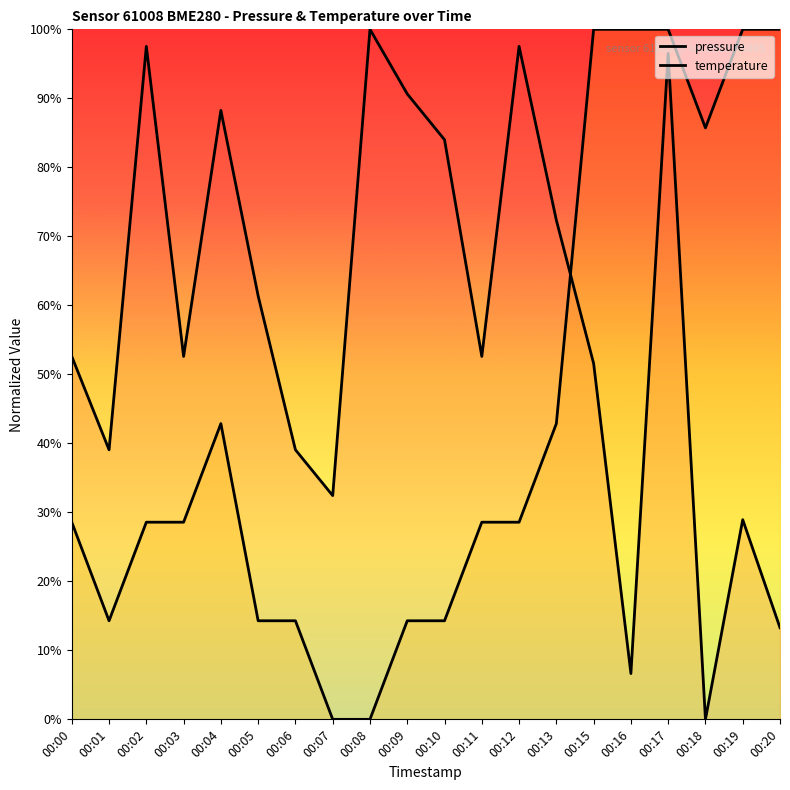

Where does the temperature series first go above 28?

00:00